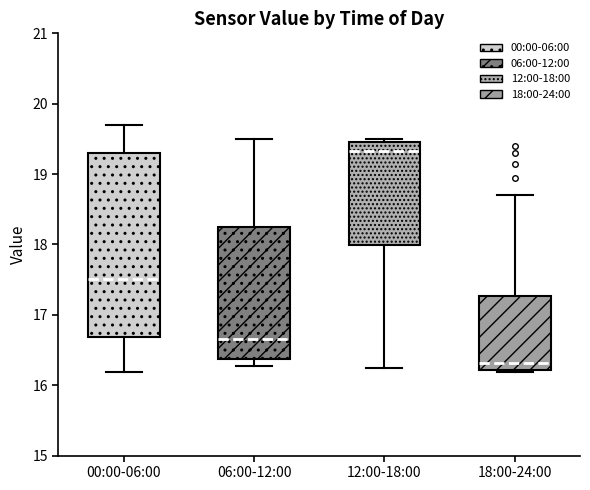

Reading left to right, read every box against the y-axis: the position of its median line, the range the box covers, and the ends of its whiskers. The values are not printed on the chart, so give them approximately, as read against the axis.

00:00-06:00: median 17.5, box 16.7 to 19.3, whiskers 16.2 to 19.7
06:00-12:00: median 16.7, box 16.4 to 18.3, whiskers 16.3 to 19.5
12:00-18:00: median 19.3, box 18.0 to 19.5, whiskers 16.3 to 19.5 (just above the box's upper edge)
18:00-24:00: median 16.3, box 16.2 to 17.3, whiskers 16.2 to 18.7